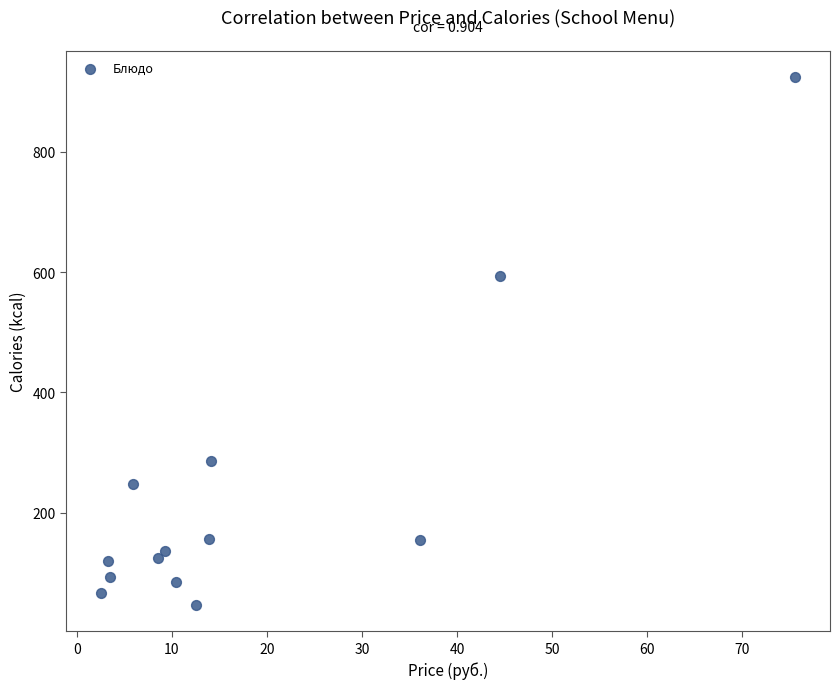

What Y value in the scatter plot is closest to 485?

594.0